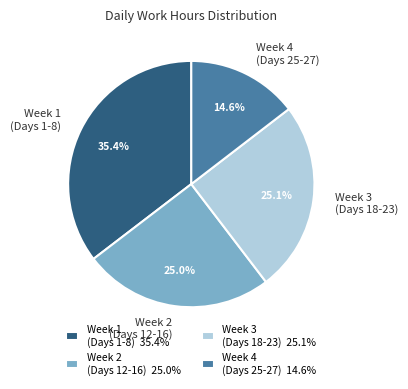

Do Week 2 (Days 12-16) and Week 4 (Days 25-27) together represent more than half of the pie?

No